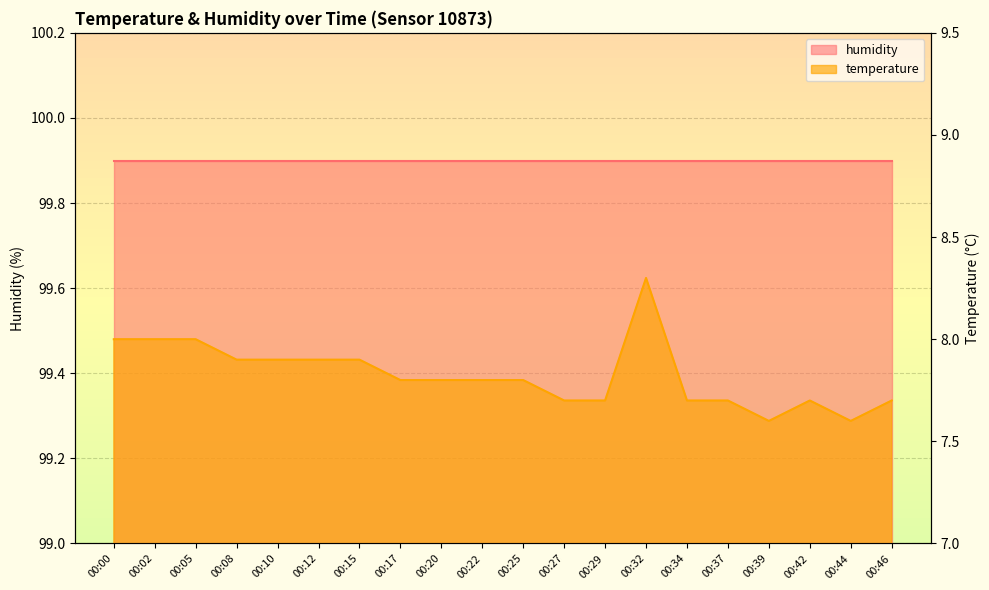

Is it true that the value at 00:39 is 7.6?

True